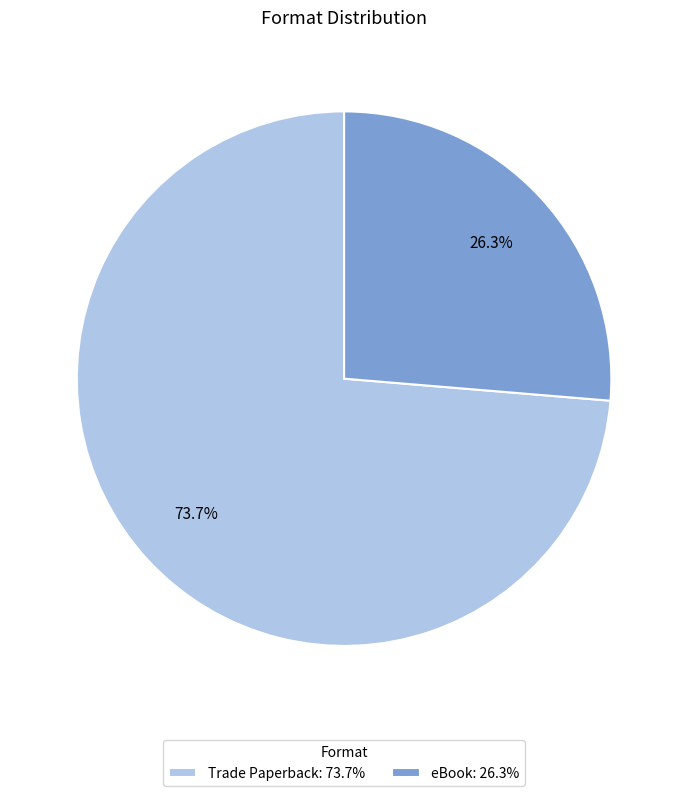

True or false: eBook accounts for 20% of the total.

False